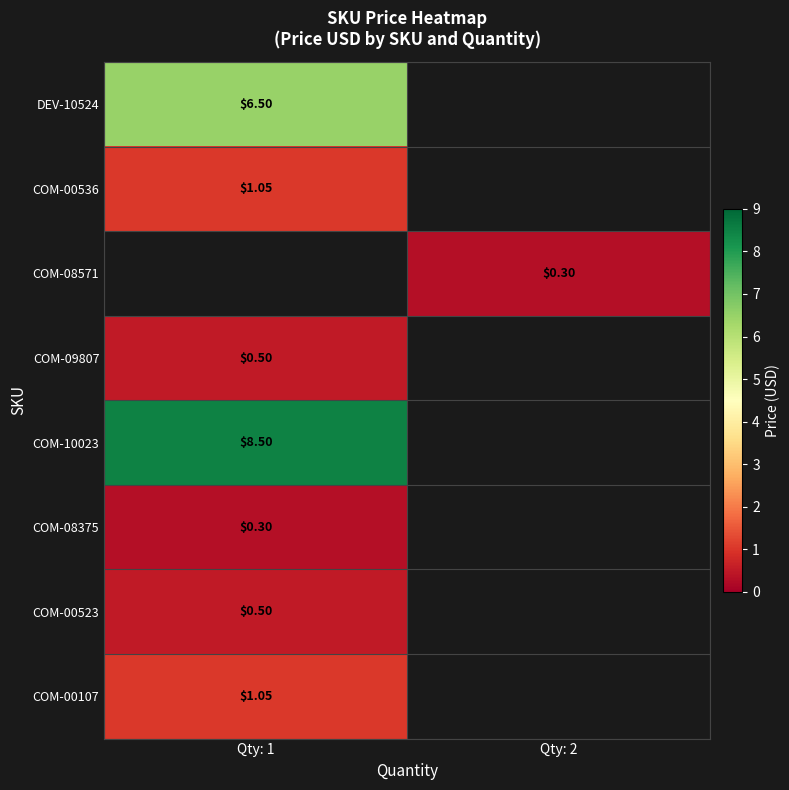

Count the number of categories in the chart.

2